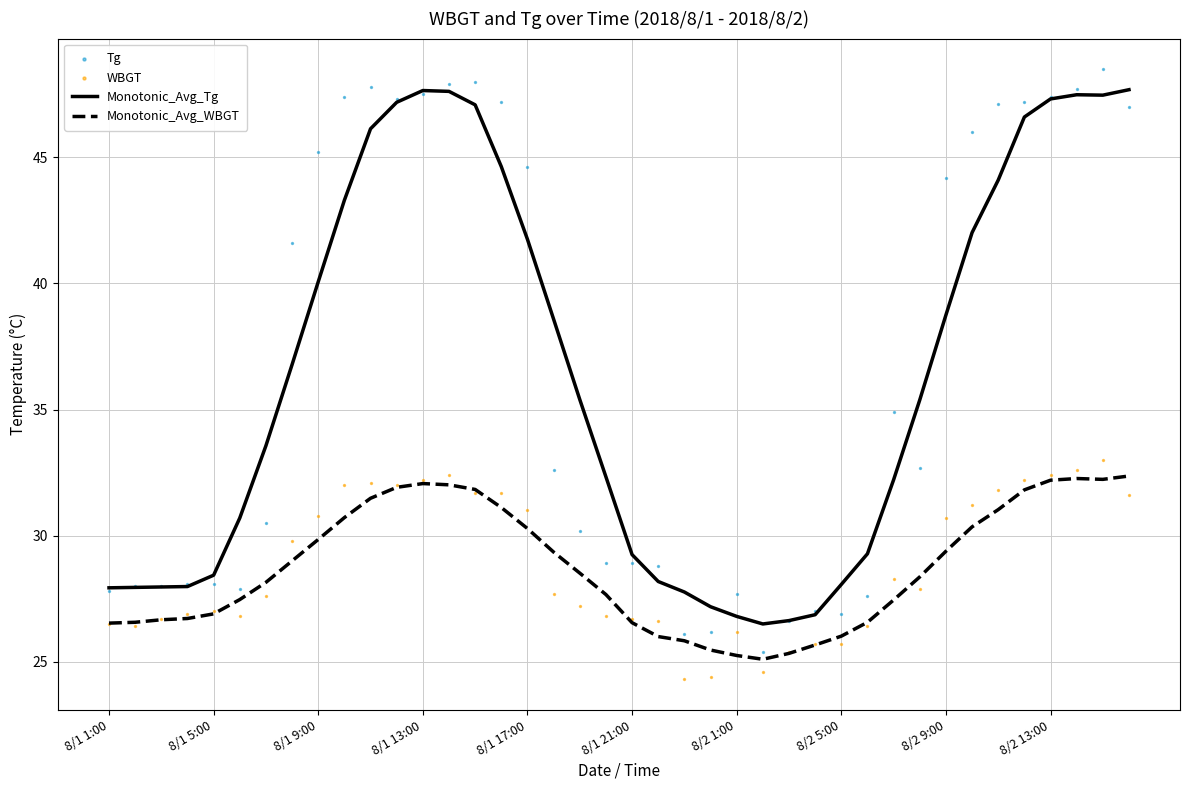

Which series has the largest total across all categories?

Tg